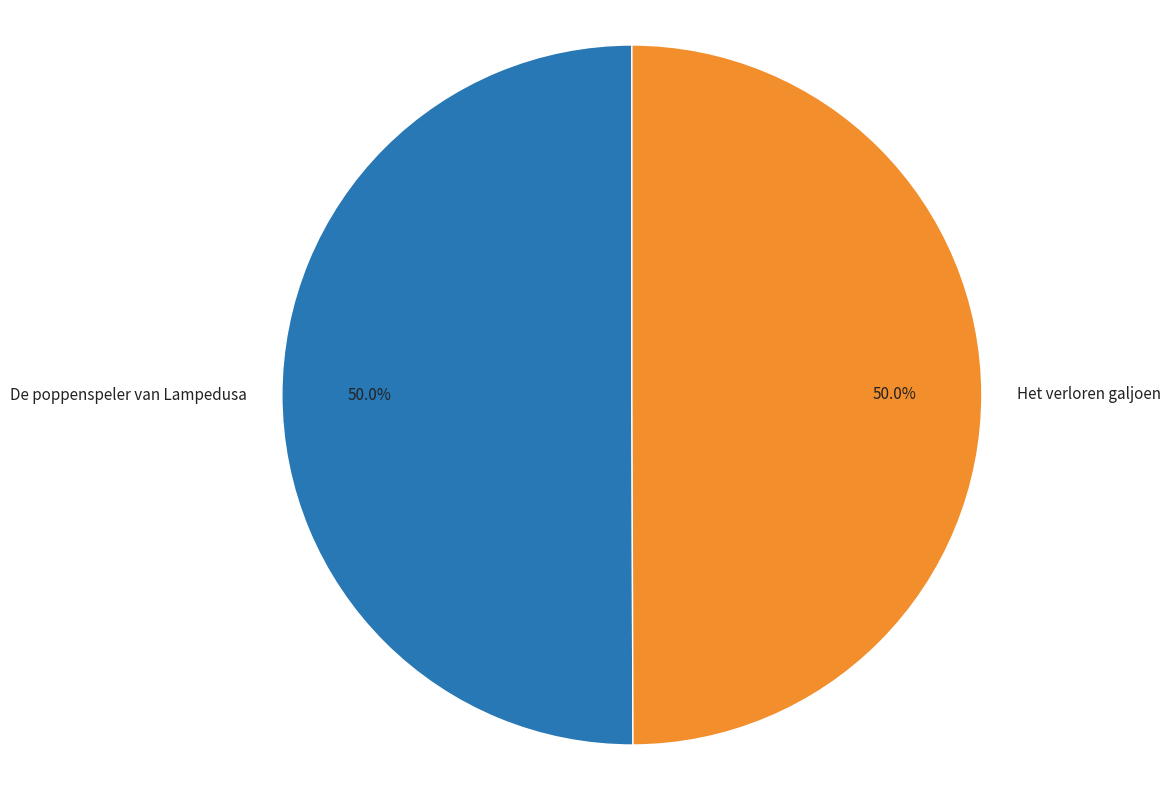

How much of the chart is everything except De poppenspeler van Lampedusa?

50.0%